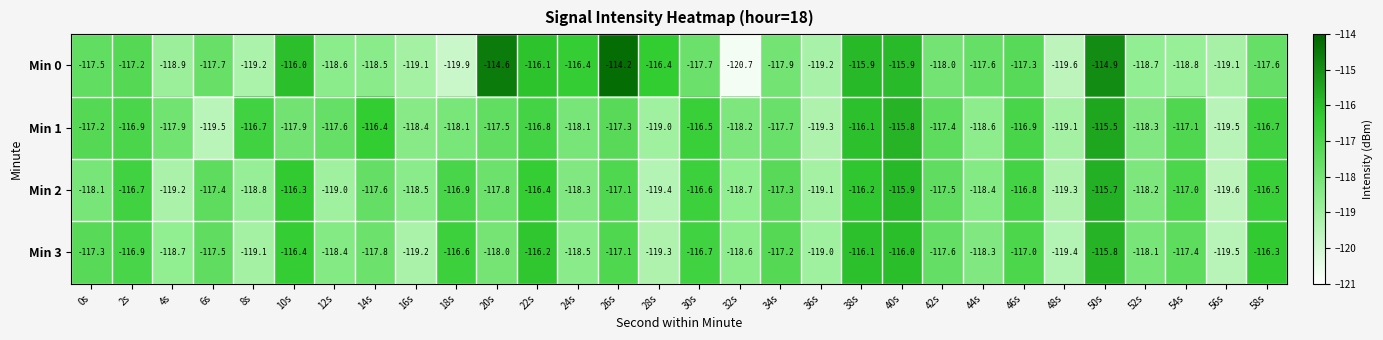

True or false: Min 1 has a value of -116.1 at 38s.

True